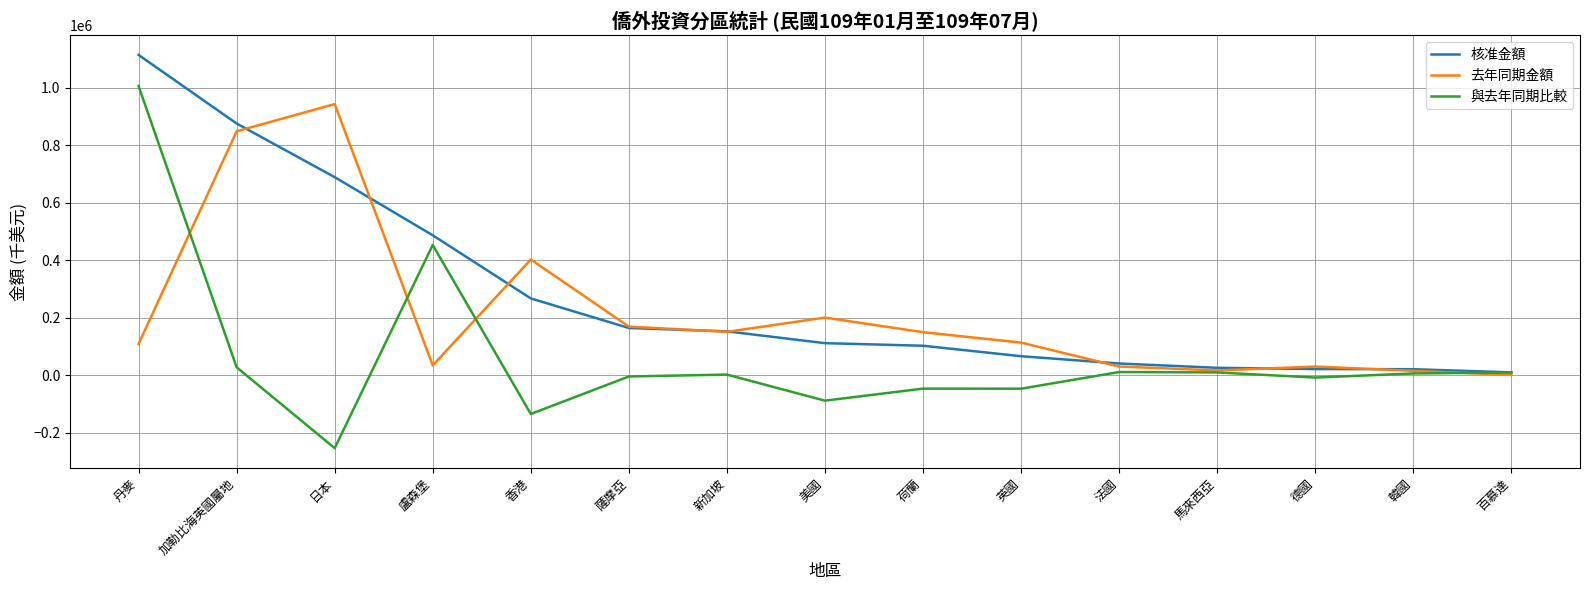

The value of 與去年同期比較 at 美國 is -89050.0. True or false?

True